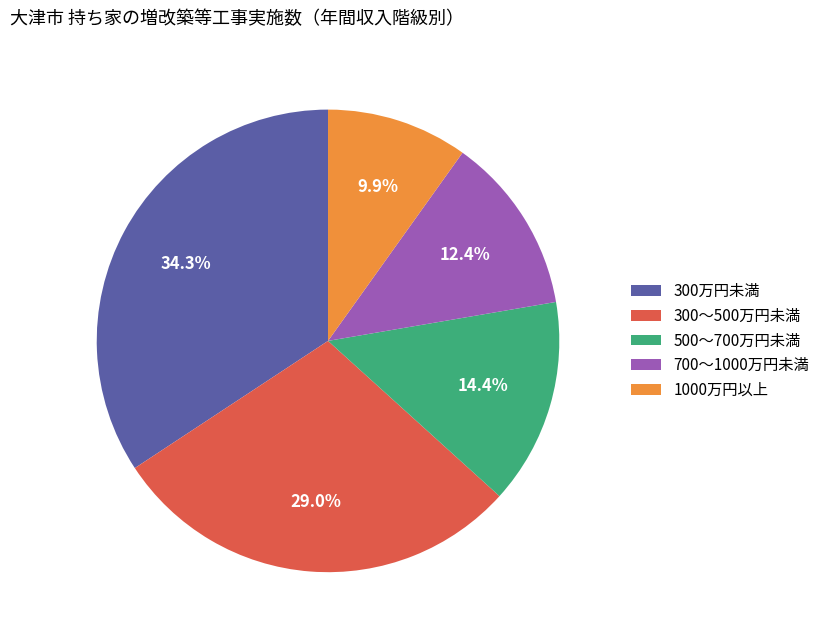

Is there any slice that represents more than half of the pie?

No